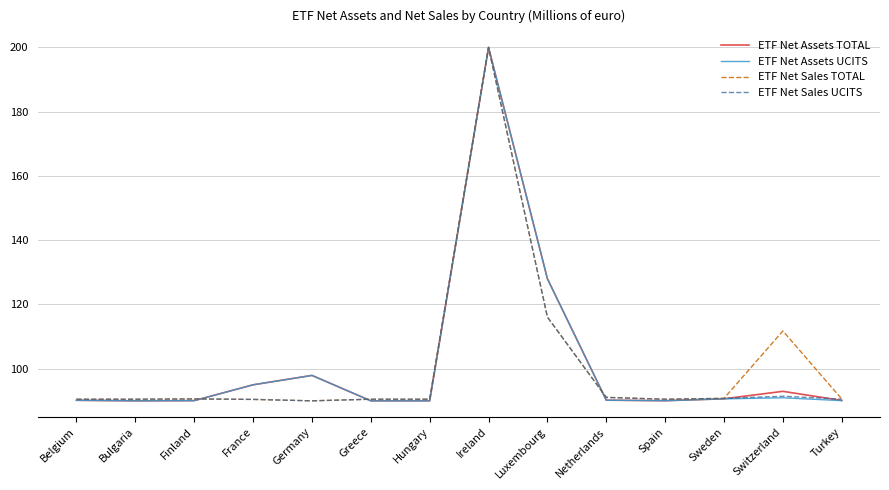

What is the minimum value shown in the chart?

90.0